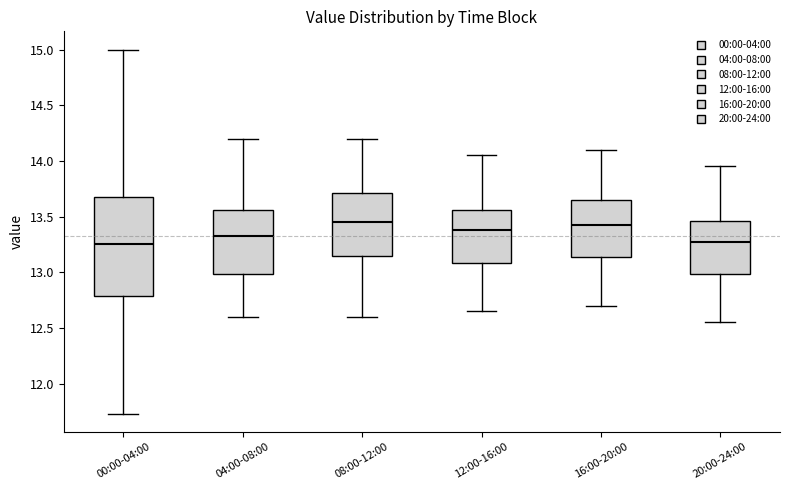

Where is the upper edge of the box for 08:00-12:00 on the y-axis? The values are not printed on the chart, so give them approximately, as read against the axis.

13.70